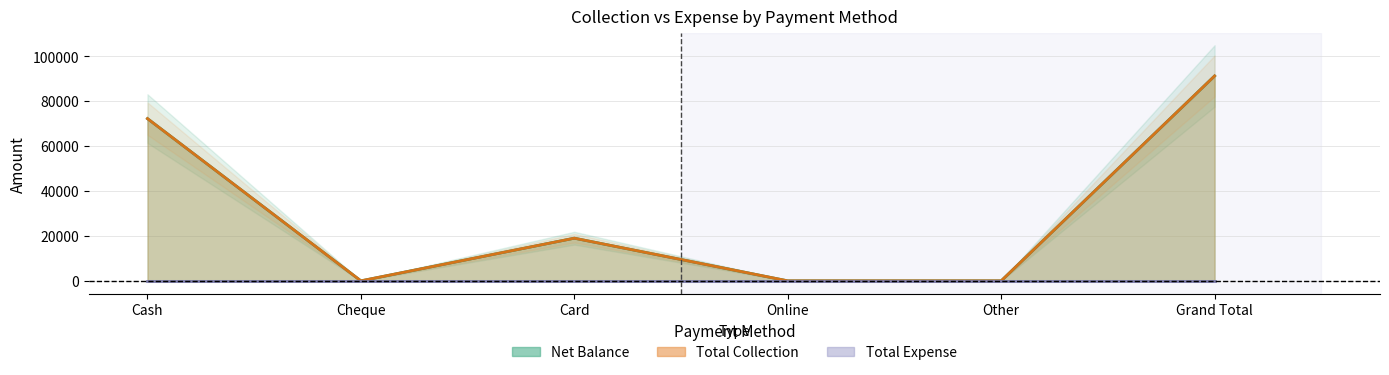

Which series has the largest range (max minus min)?

Net Balance (line)